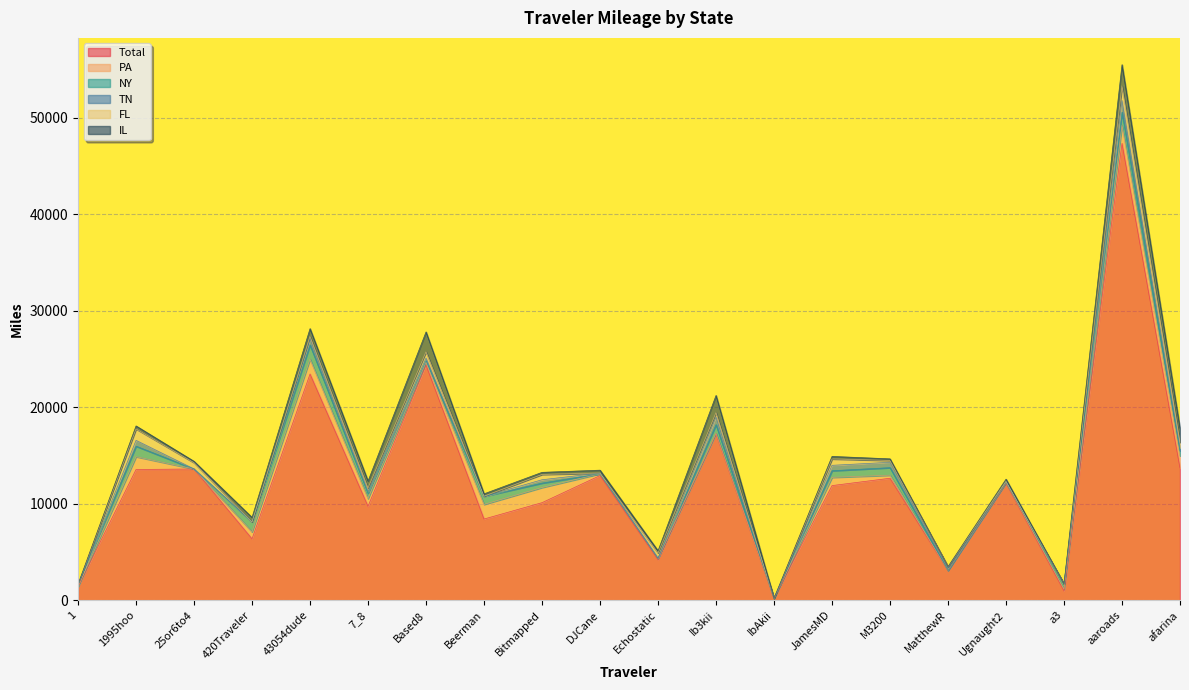

Reading right to left, list all the values displayed in this chart.

Total: 13694.7	47333.1	970.5	12135.7	3085.9	12640.8	11879.3	203.8	17232.5	4200.8	12920.8	10111.1	8415.2	24364.3	9735.8	23438.7	6366.0	13602.1	13545.5	1398.5
PA: 1266.0	1868.4	172.5	63.0	0.0	314.6	852.0	0.0	54.6	143.4	186.1	1568.9	1512.9	299.6	795.4	1540.7	717.1	0.0	1327.0	0.8
NY: 507.3	1359.9	540.8	16.2	15.9	780.7	688.1	0.0	906.9	0.0	0.0	458.0	839.7	185.8	562.0	1475.6	1037.7	0.0	1089.6	185.6
TN: 341.7	1206.5	0.0	102.8	217.6	558.0	558.6	0.0	784.5	20.5	72.4	344.6	0.0	247.6	174.8	630.9	0.0	0.0	603.6	0.0
FL: 551.6	1518.8	0.0	0.0	157.3	188.8	661.0	0.0	461.5	539.4	0.0	548.0	14.3	642.0	366.7	250.0	0.0	649.4	1185.2	78.5
IL: 1442.4	2199.1	0.0	228.4	3.0	165.5	262.6	5.3	1779.5	223.7	297.5	220.3	243.9	2060.2	713.9	805.4	458.9	142.5	309.4	0.0